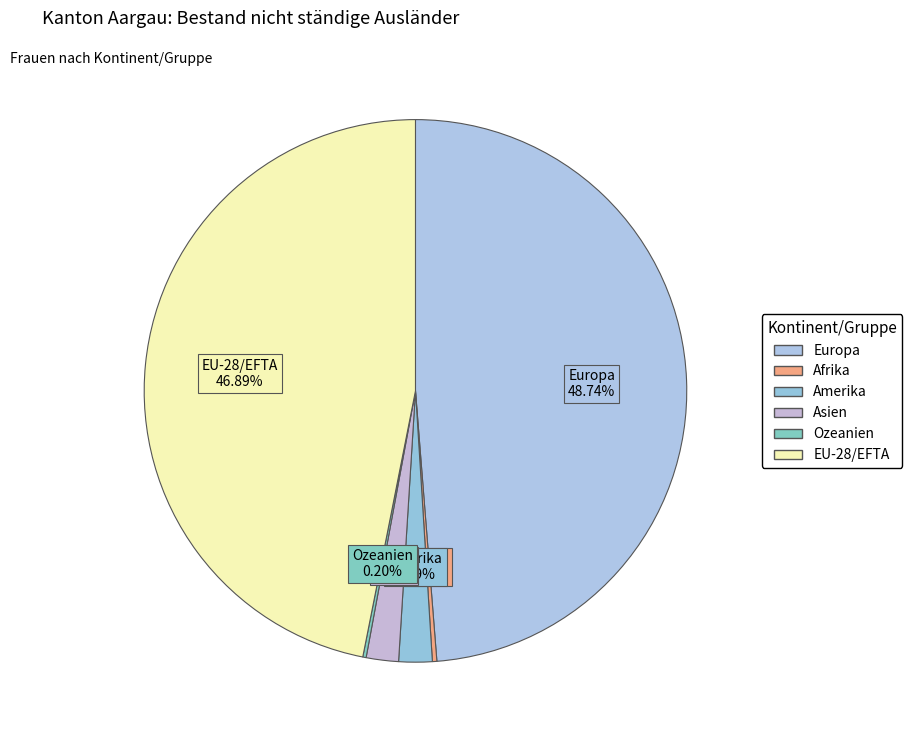

True or false: EU-28/EFTA accounts for 53% of the total.

False